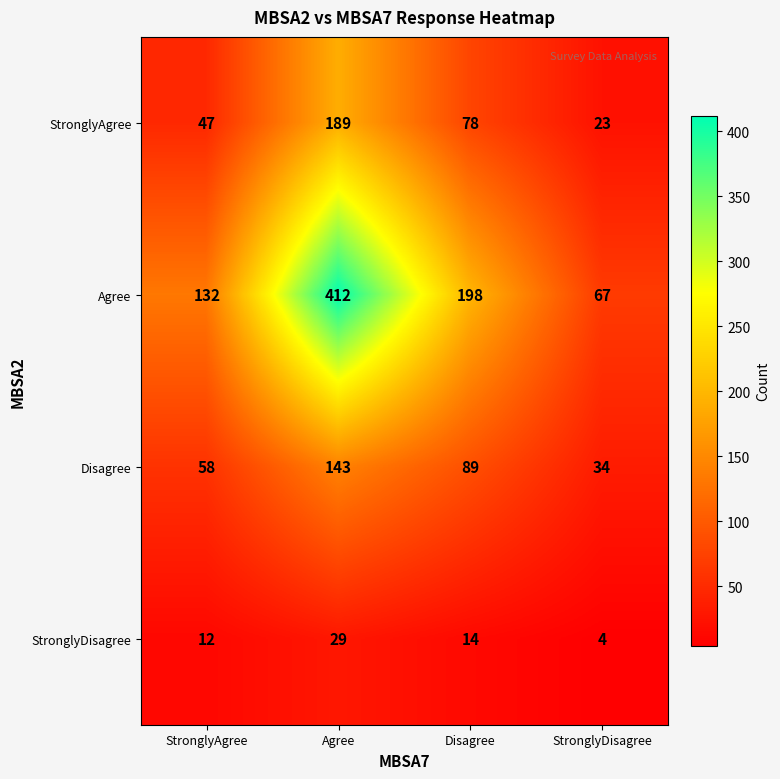

Rank the series by their maximum value, from lowest to highest.

StronglyDisagree, Disagree, StronglyAgree, Agree